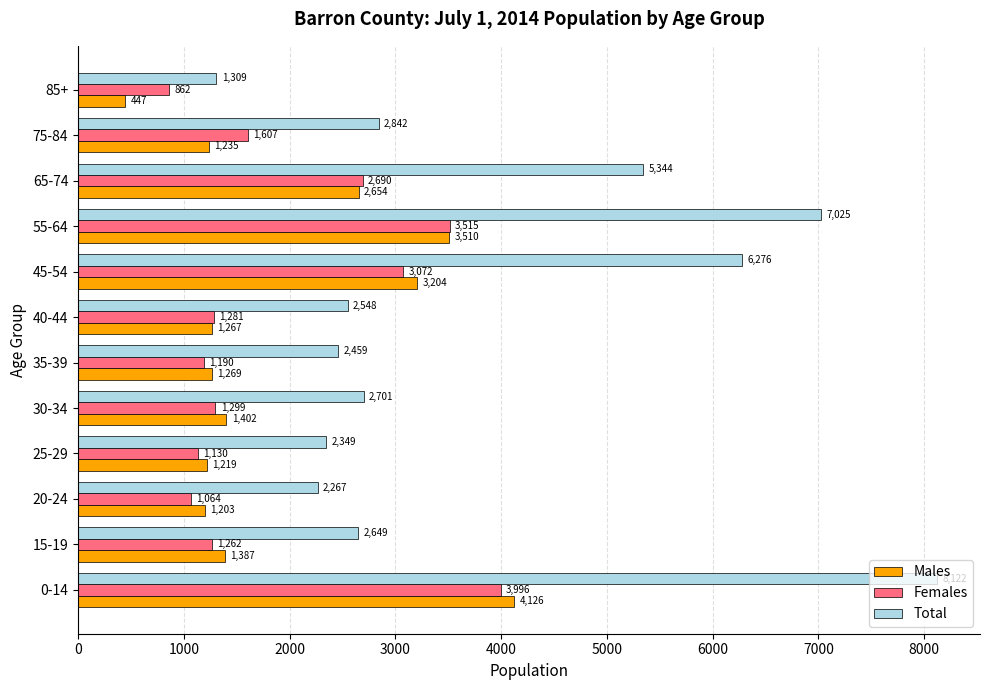

List the labels in order of Females value, smallest first.

85+, 20-24, 25-29, 35-39, 15-19, 40-44, 30-34, 75-84, 65-74, 45-54, 55-64, 0-14